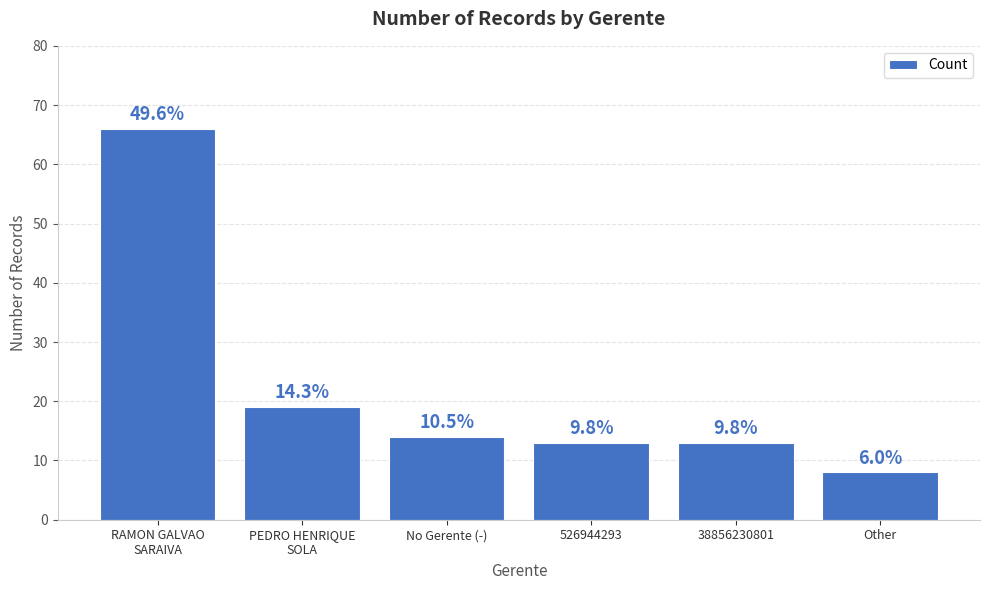

What is the difference between the values at PEDRO HENRIQUE
SOLA and 526944293?

6